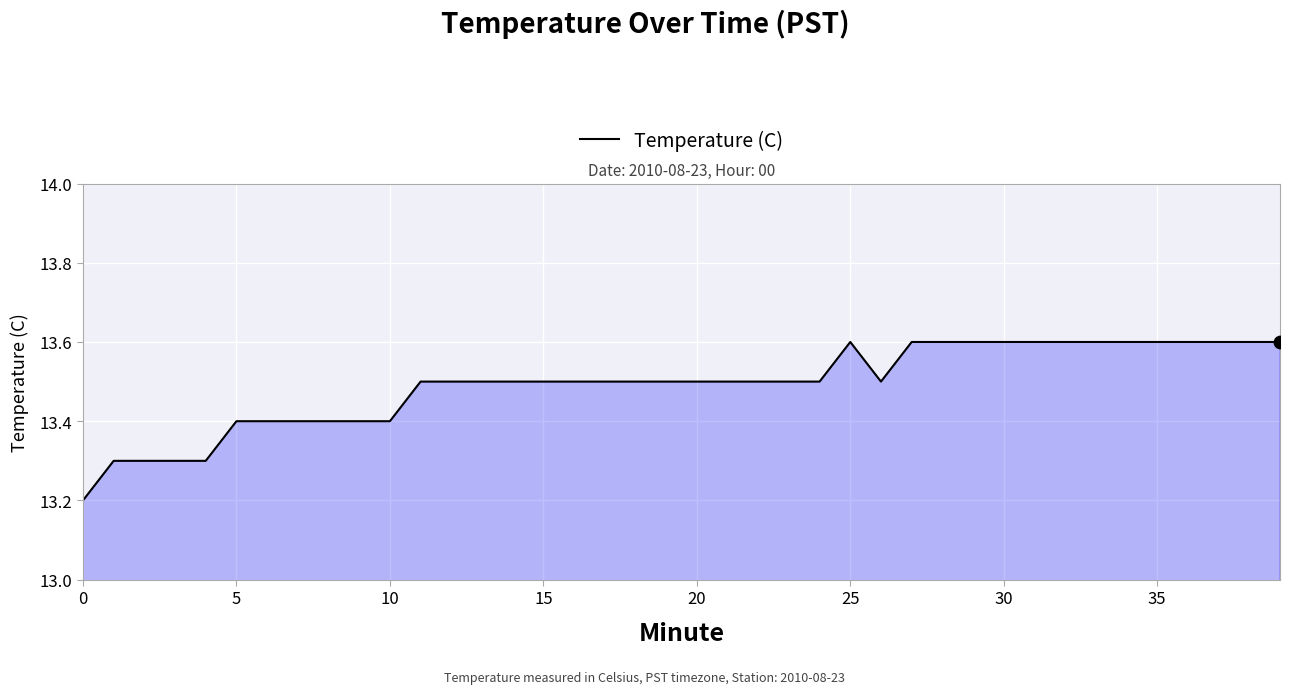

What is the greatest value displayed?

13.6